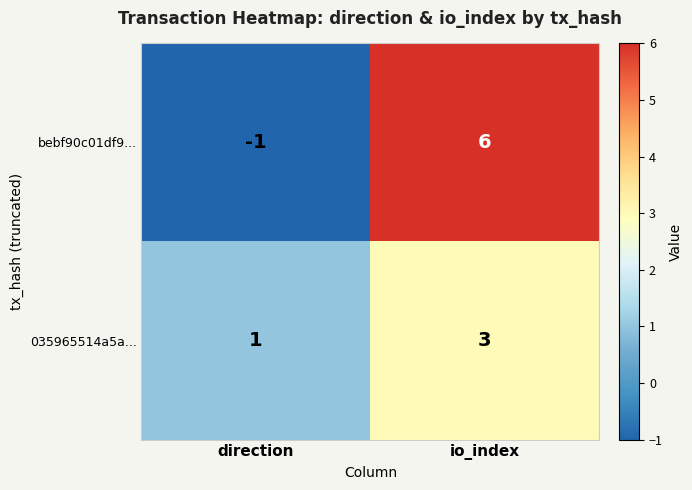

Reading right to left, what are all the values shown in this chart?

bebf90c01df9...: 6	-1
035965514a5a...: 3	1